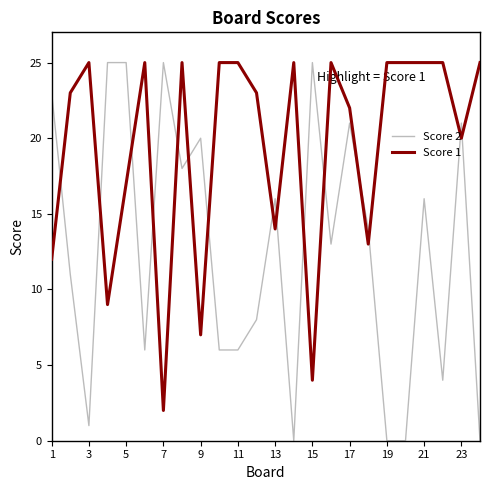

Which series has the largest total across all categories?

Score 1